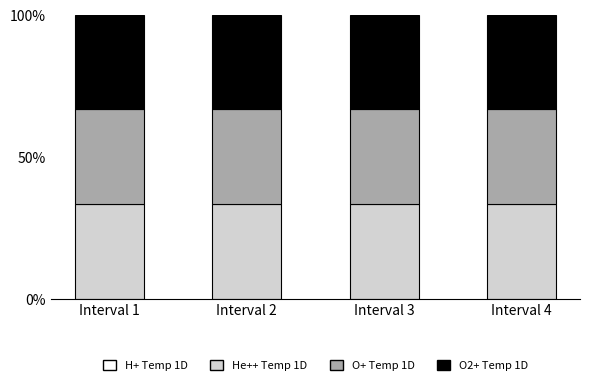

Between Interval 1 and Interval 3, which series saw the biggest shift?

H+ Temp 1D